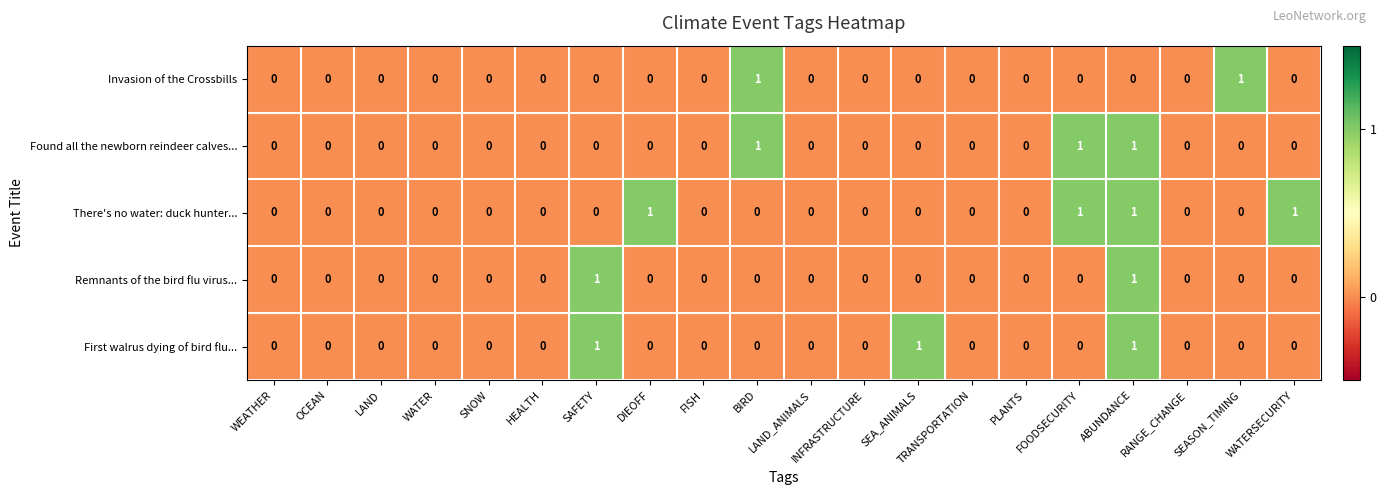

Which series has the largest total across all categories?

There's no water: duck hunter...